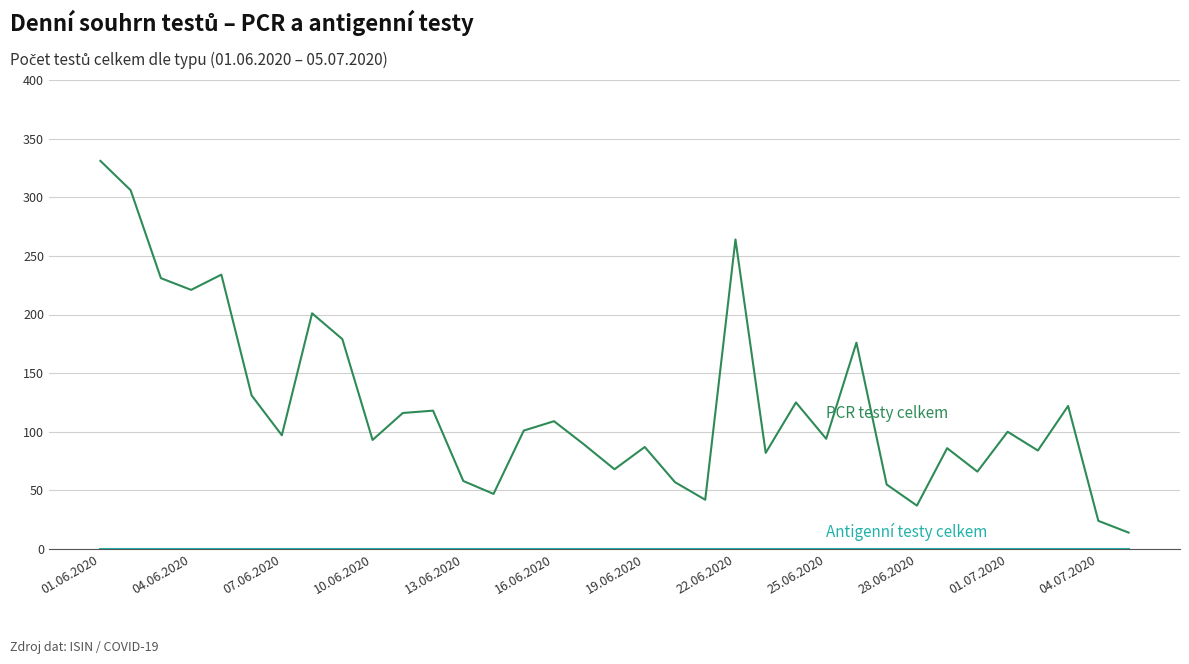

What is the maximum value shown in the chart?

331